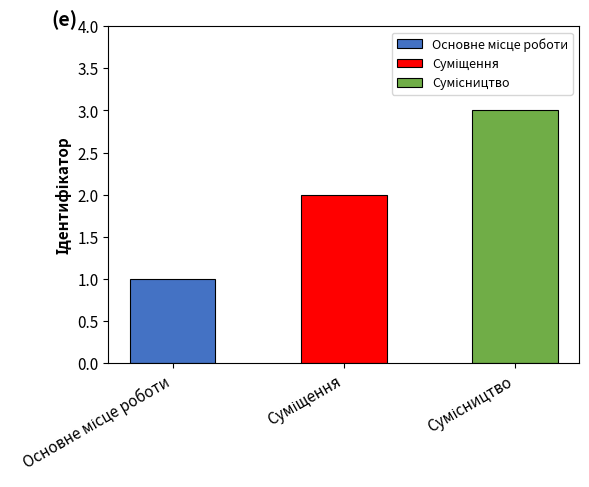

True or false: the data shows 3 at Сумісництво.

True